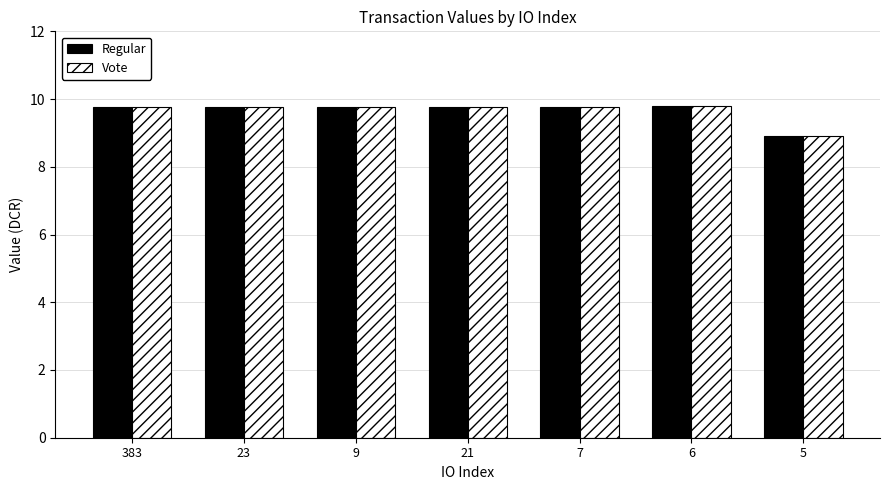

Where is Regular nearest to the value 9?

5